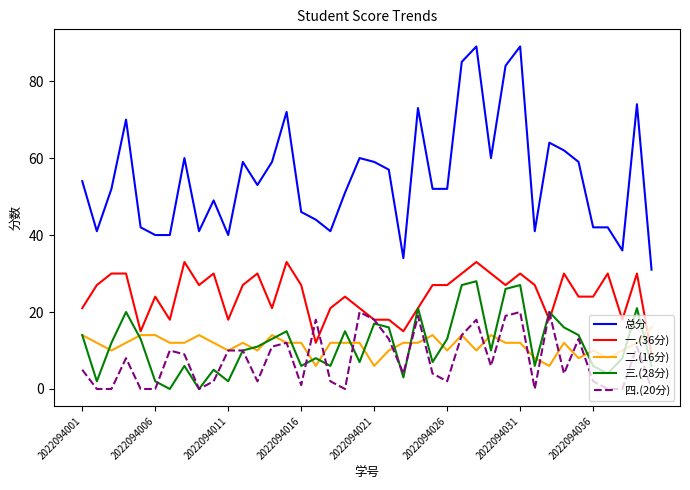

What are all the series names shown in the legend?

总分, 一.(36分), 二.(16分), 三.(28分), 四.(20分)